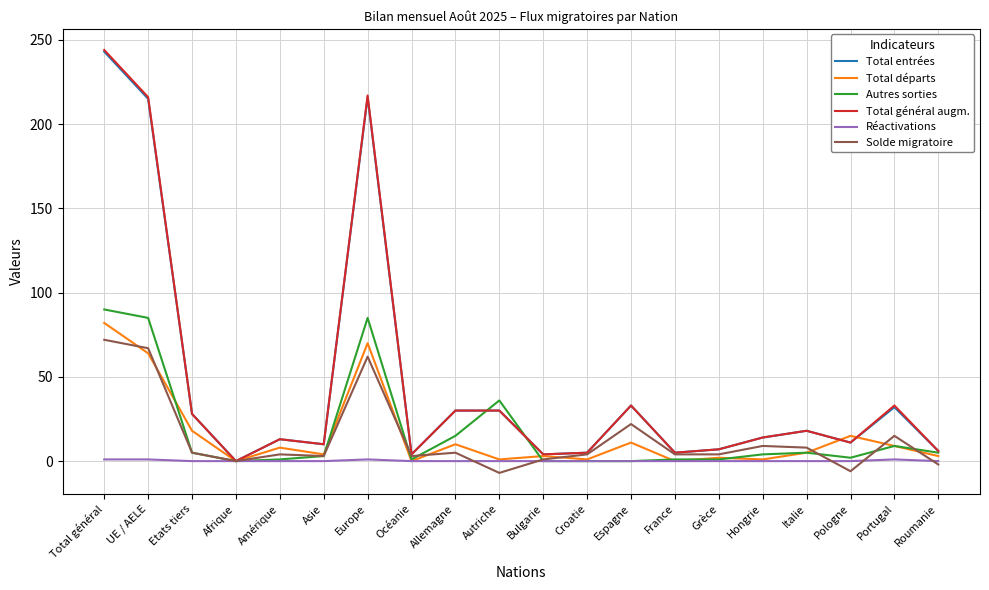

The value of Total général augm. at Etats tiers is 39. True or false?

False